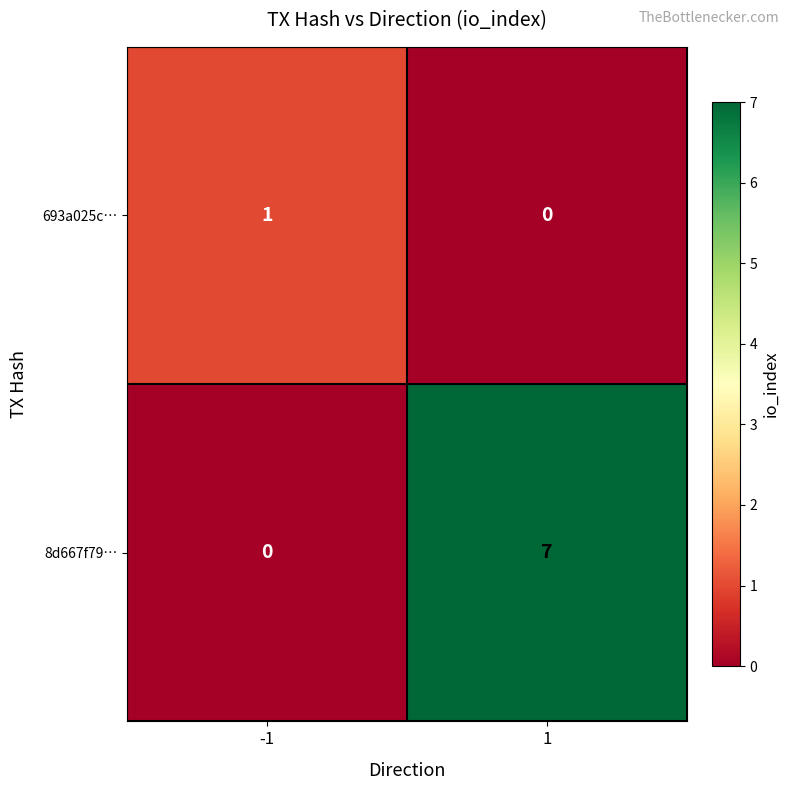

Read the 8d667f79… value at 1.

7